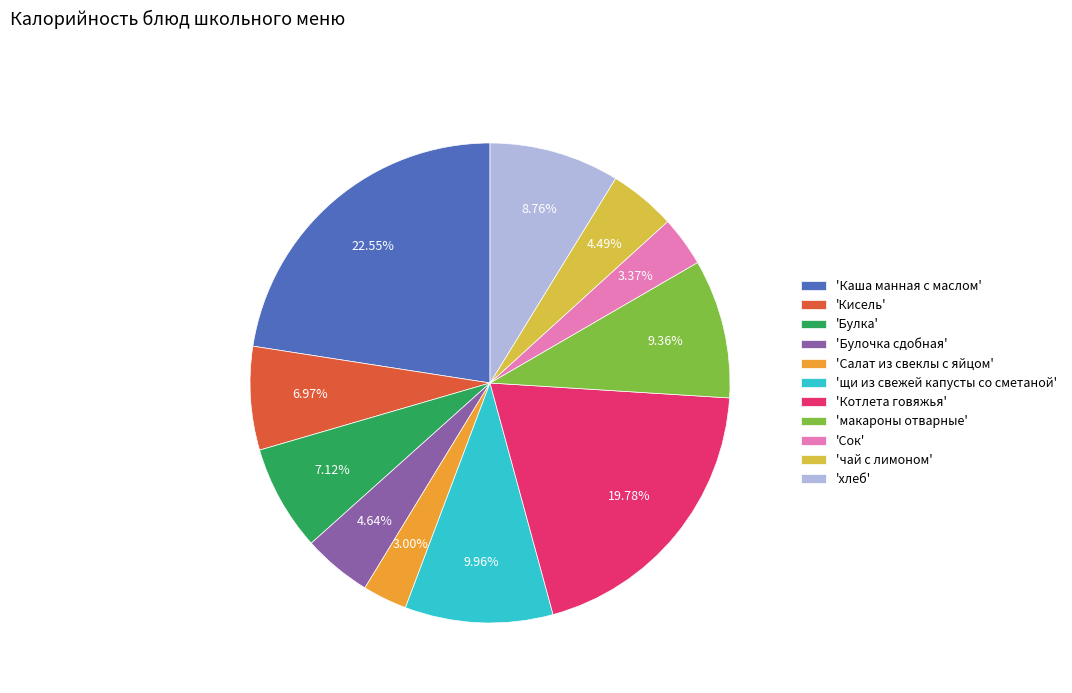

Does 'щи из свежей капусты со сметаной' account for over 50% of the chart?

No